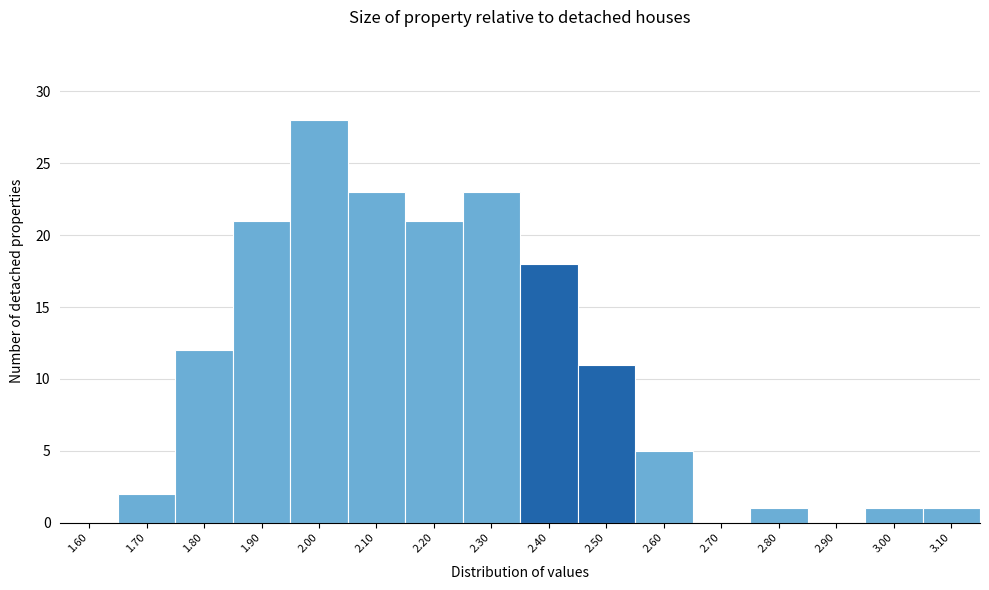

Reading right to left, what are all the values shown in this chart?

3.10=1	3.00=1	2.90=0	2.80=1	2.70=0	2.60=5	2.50=11	2.40=18	2.30=23	2.20=21	2.10=23	2.00=28	1.90=21	1.80=12	1.70=2	1.60=0